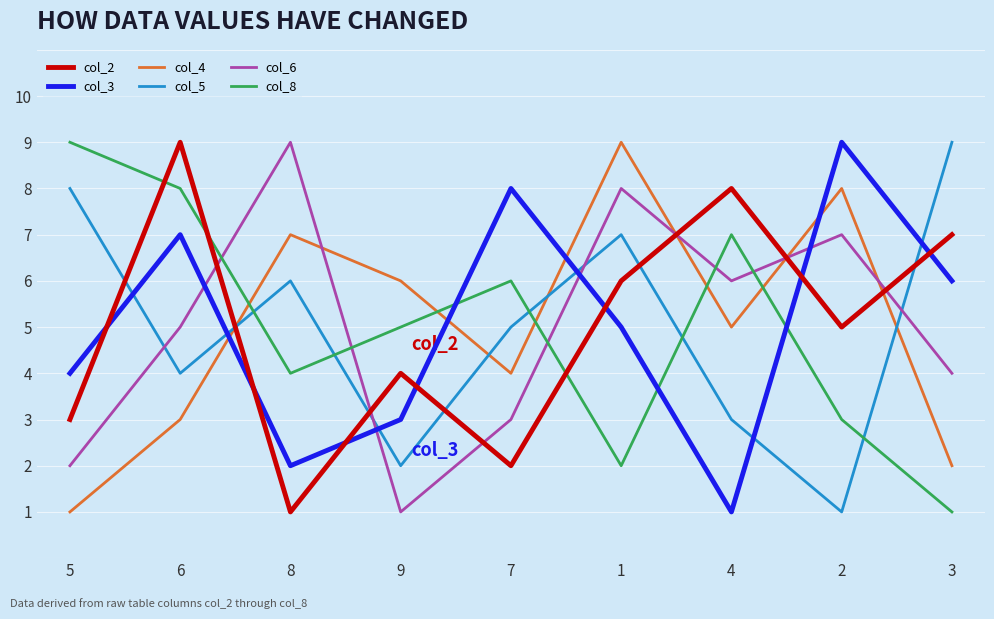

Where is the first local minimum for col_3?

8